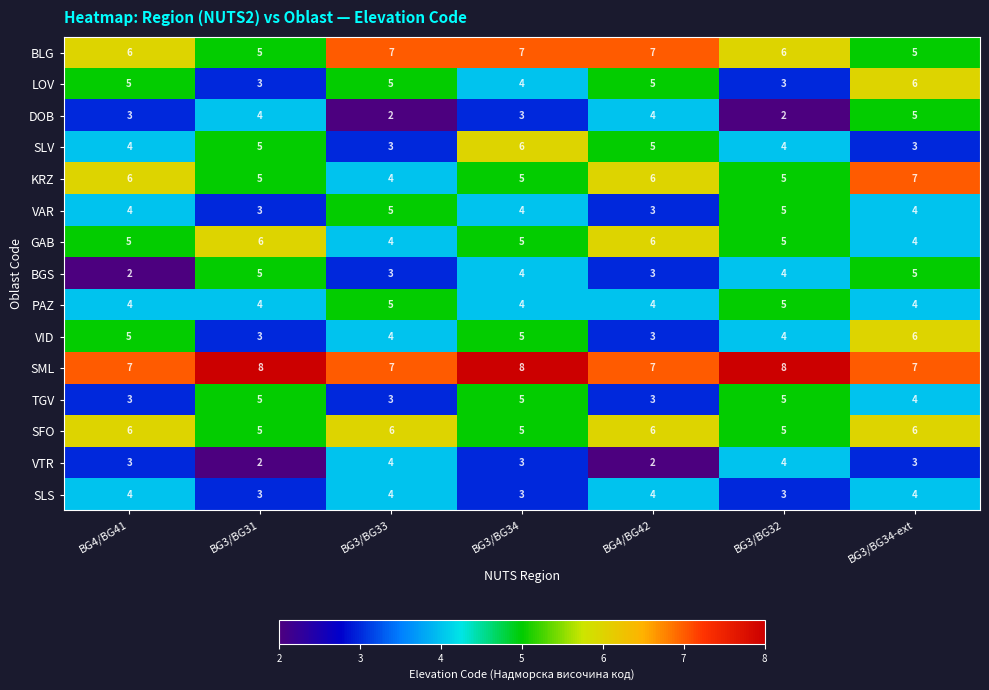

How many data points in VTR are less than 3?

2